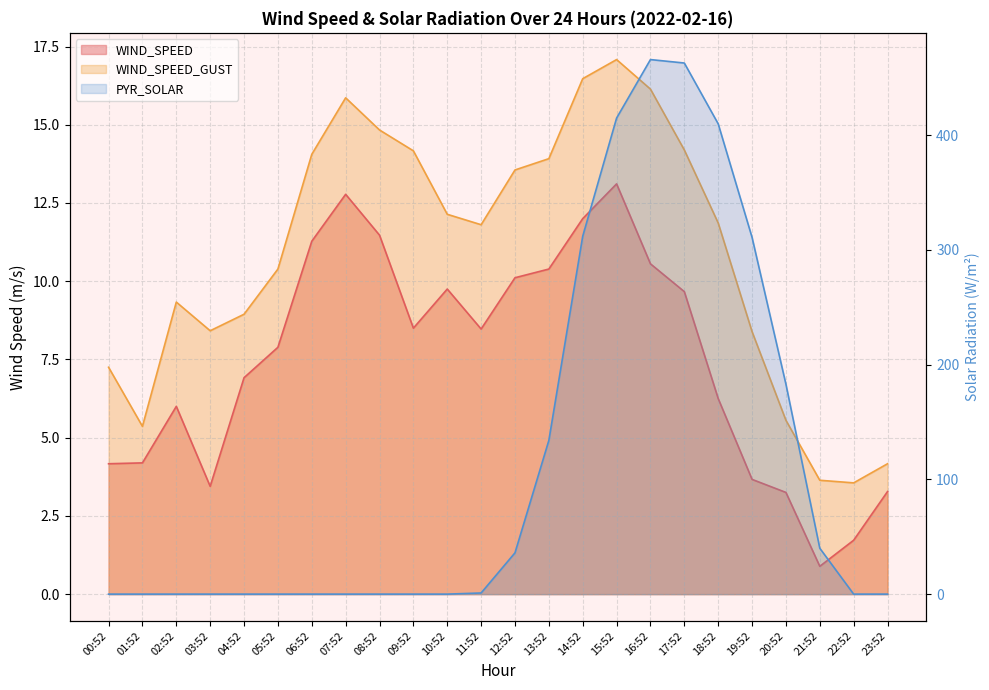

How many data points in WIND_SPEED are less than 8?

12